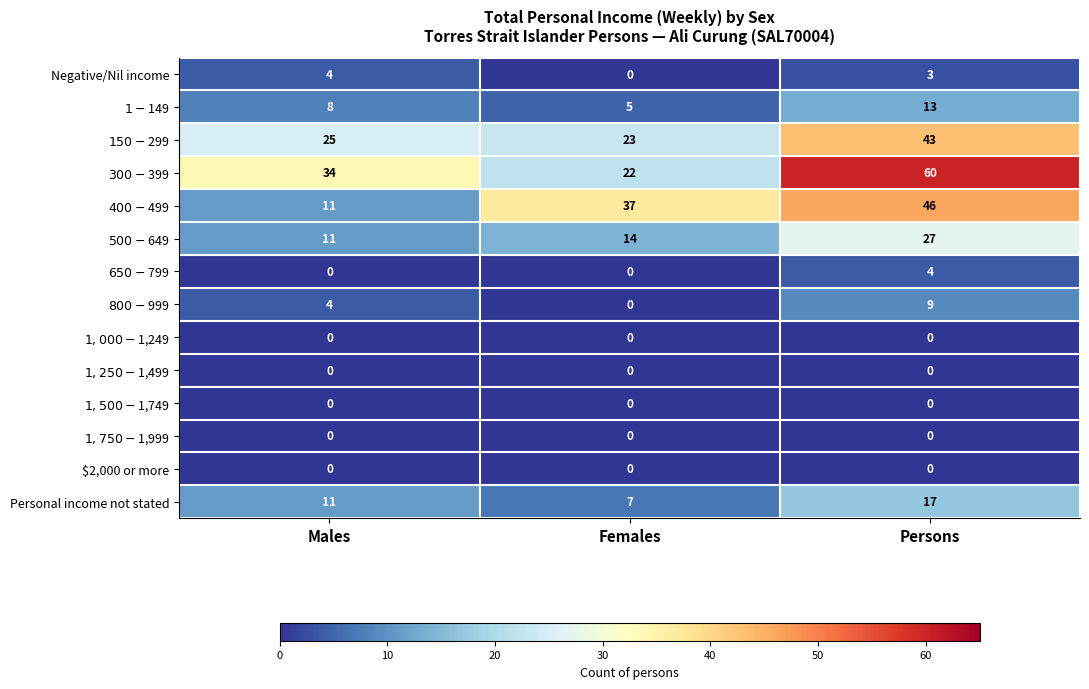

What is the maximum value shown in the chart?

60